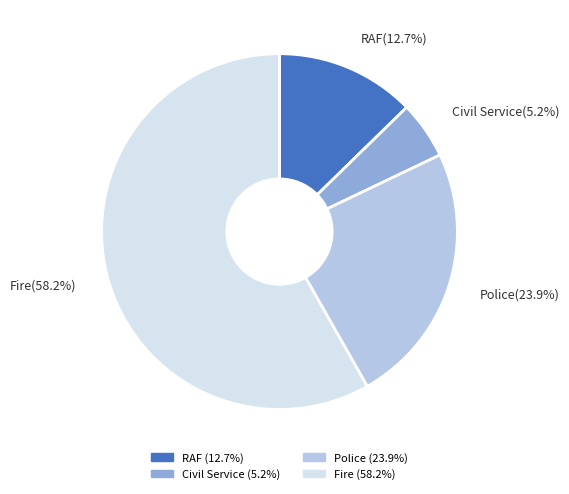

How many slices are in this pie chart?

4